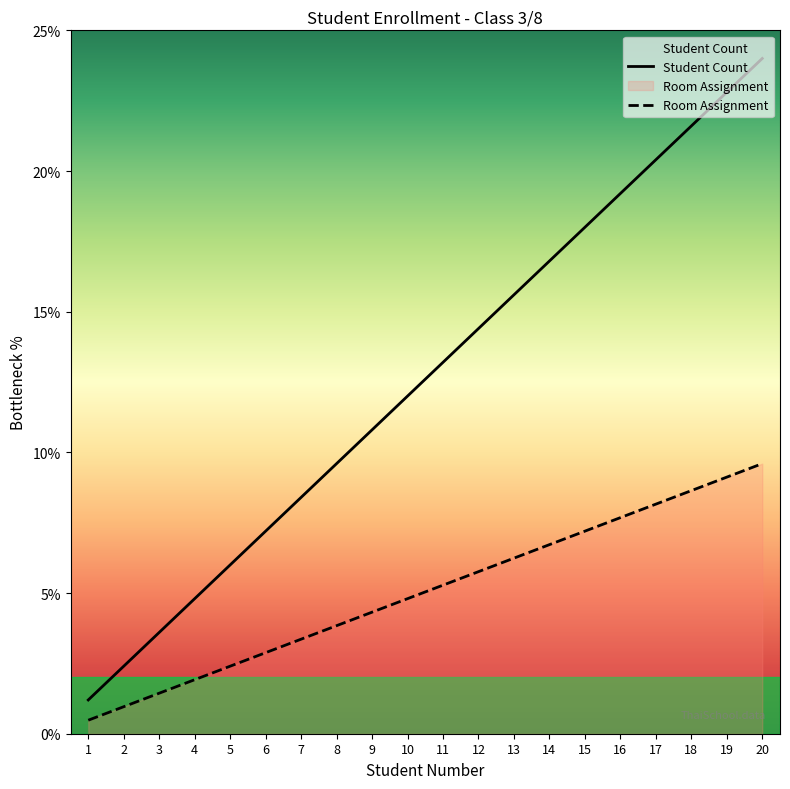

What is the value of the 17th point from the left?

8.2